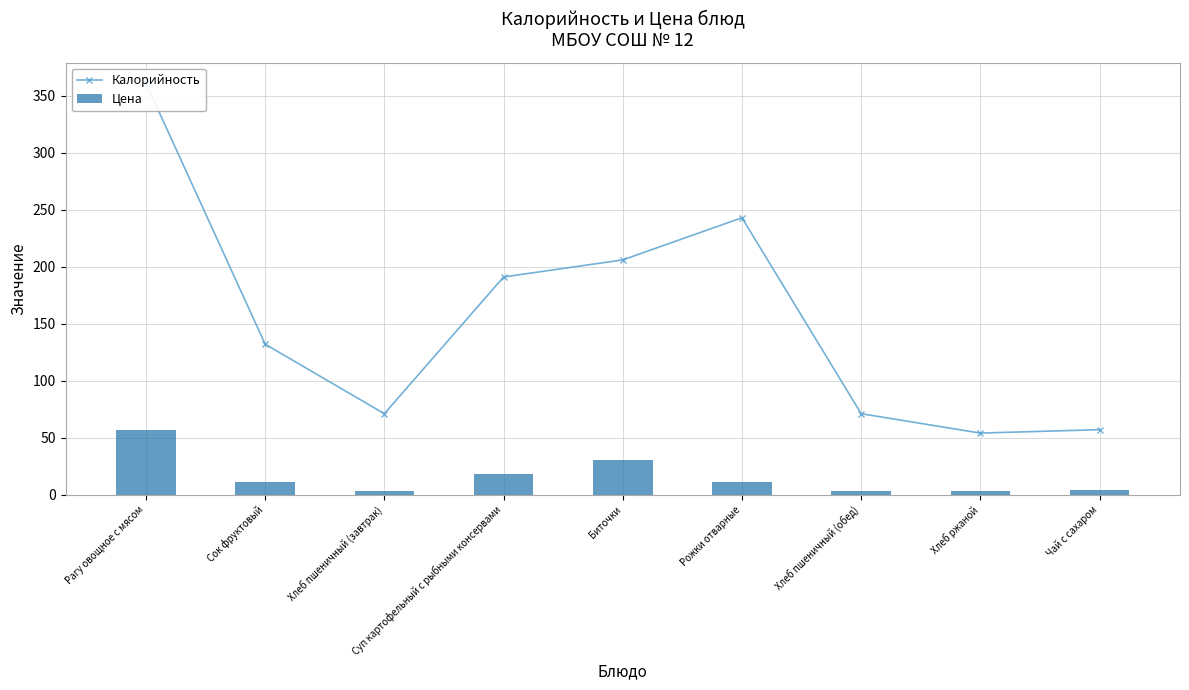

What is the minimum value for Калорийность?

54.0